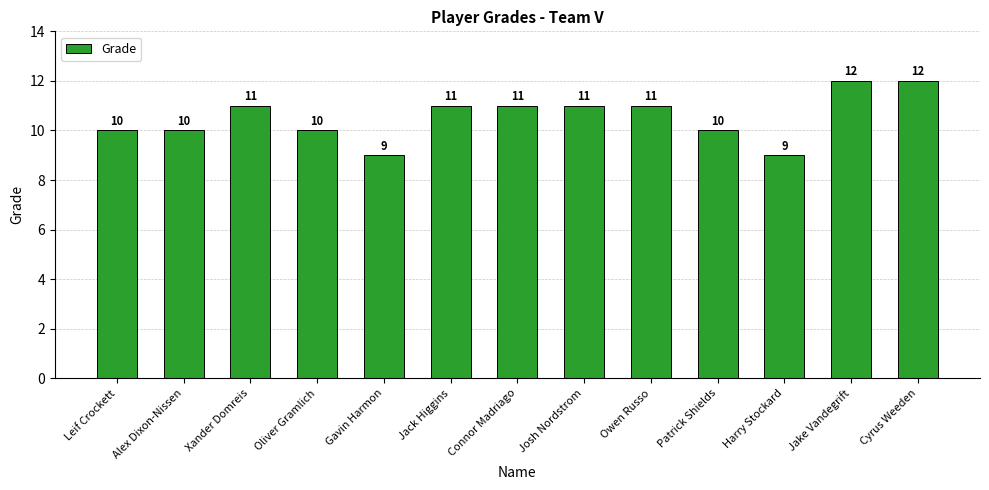

What is the value of the 6th bar from the left?

11